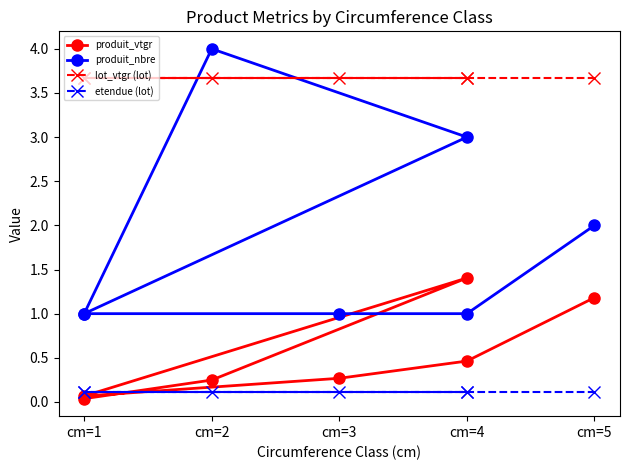

At which label does etendue (lot) reach its minimum?

cm=1